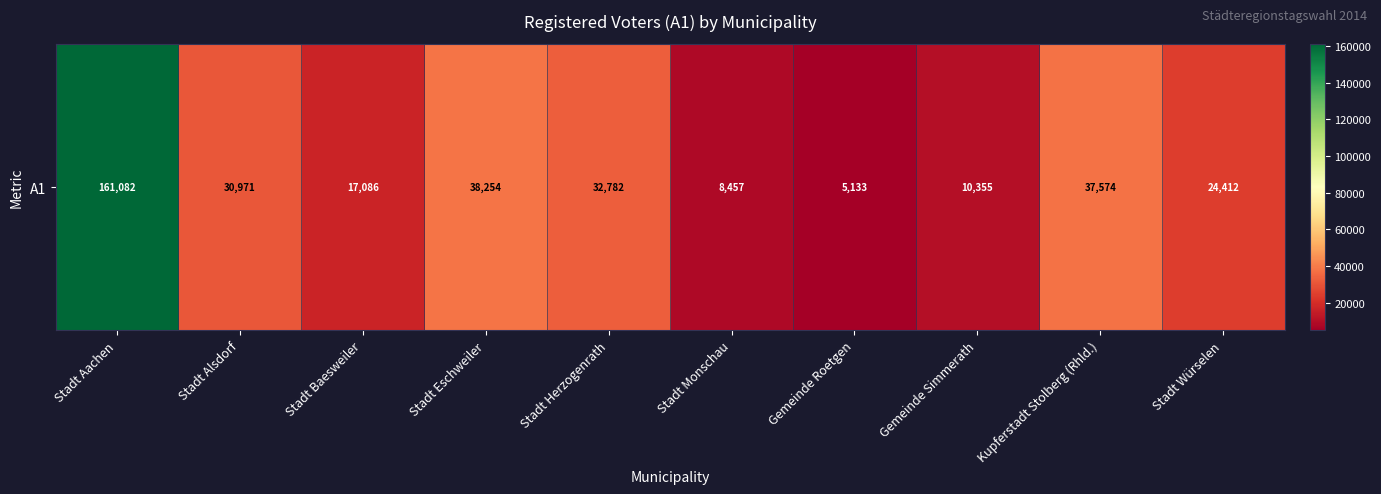

How many data points are above 30971?

4